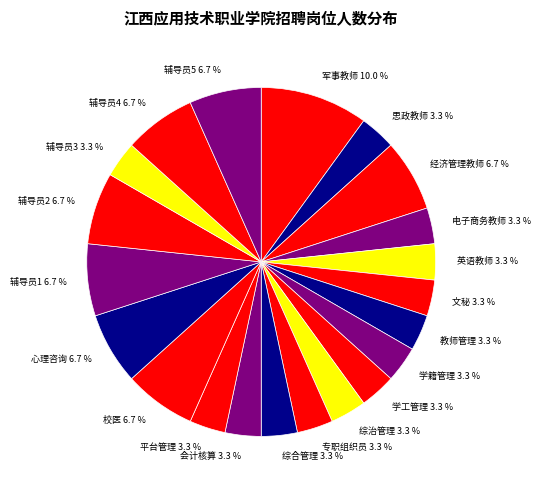

Which category has the biggest portion of the pie?

军事教师